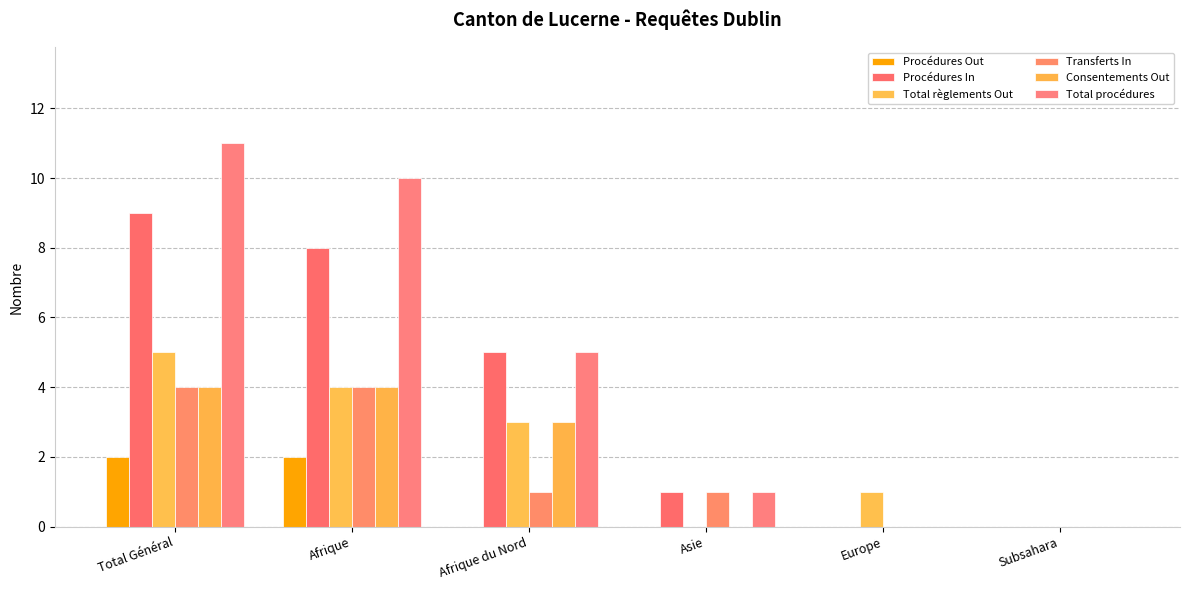

Reading left to right, extract all data points from this chart.

Procédures Out: 2	2	0	0	0	0
Procédures In: 9	8	5	1	0	0
Total règlements Out: 5	4	3	0	1	0
Transferts In: 4	4	1	1	0	0
Consentements Out: 4	4	3	0	0	0
Total procédures: 11	10	5	1	0	0